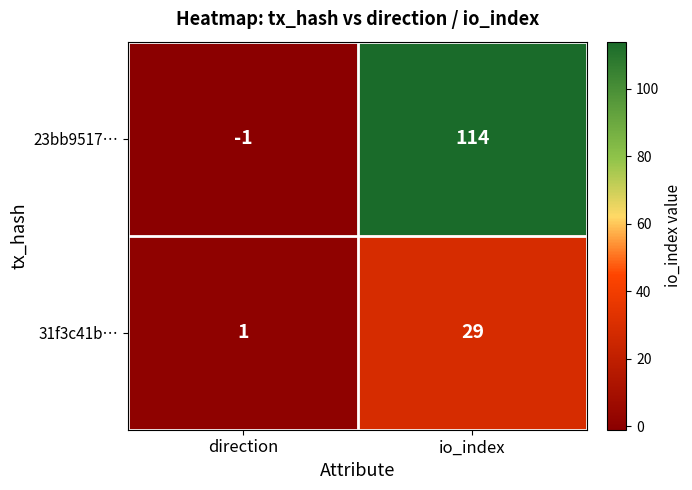

Is the value of 23bb9517… at io_index greater than the value of 31f3c41b… at direction?

Yes